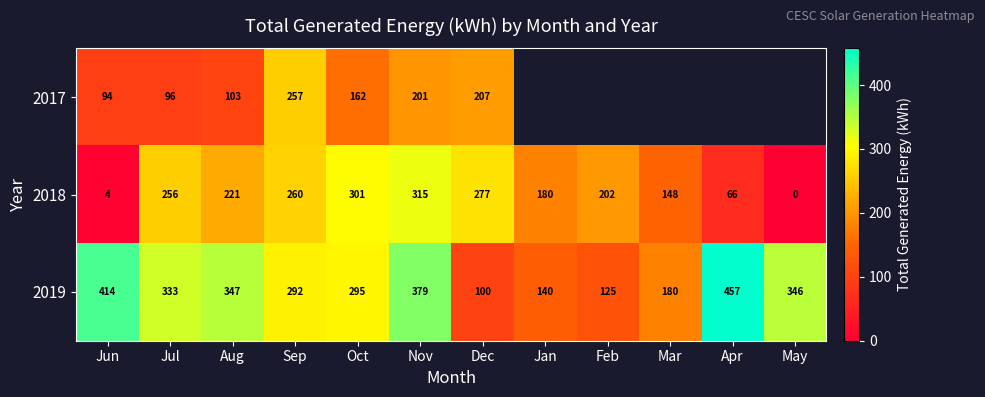

Where does the 2019 series first go above 333?

Jun